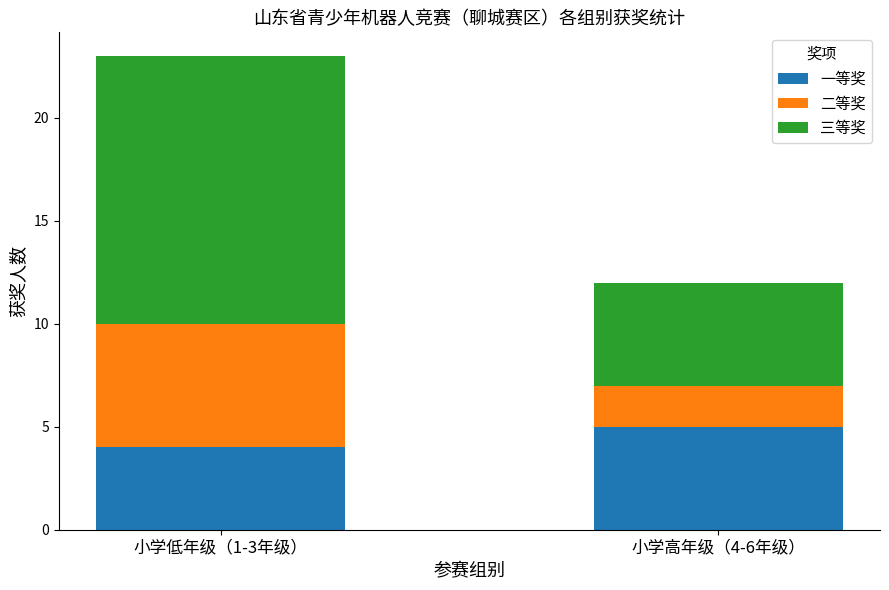

What is the highest value of the 一等奖 series?

5